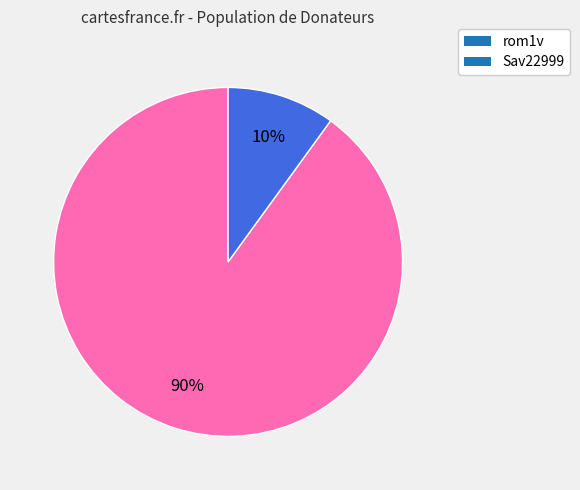

To the nearest percent, what portion does rom1v represent?

90%